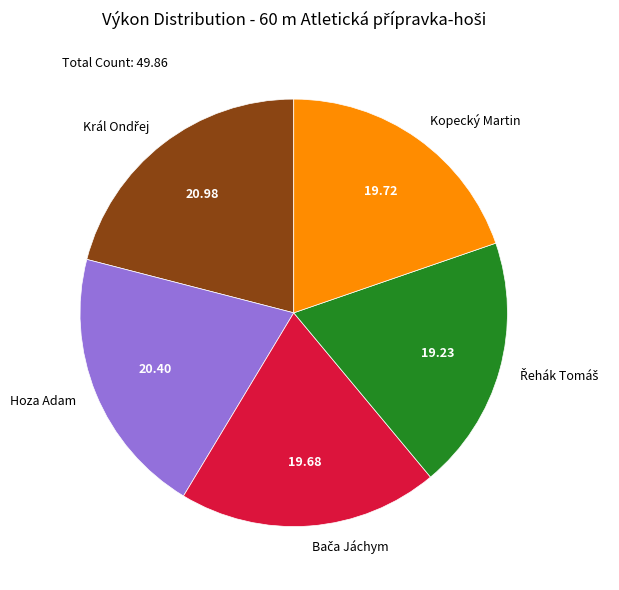

How many slices are in this pie chart?

5